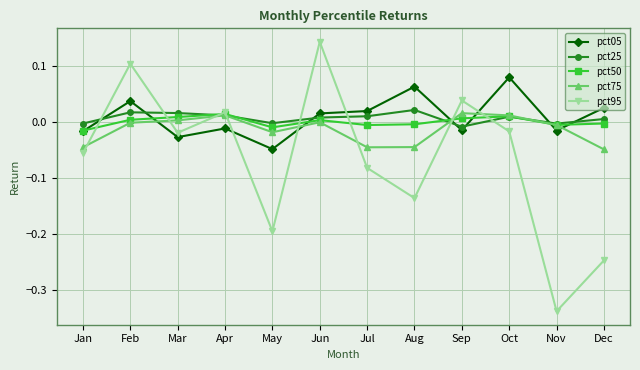

True or false: pct75 has more than 2 points higher than both neighbors.

True